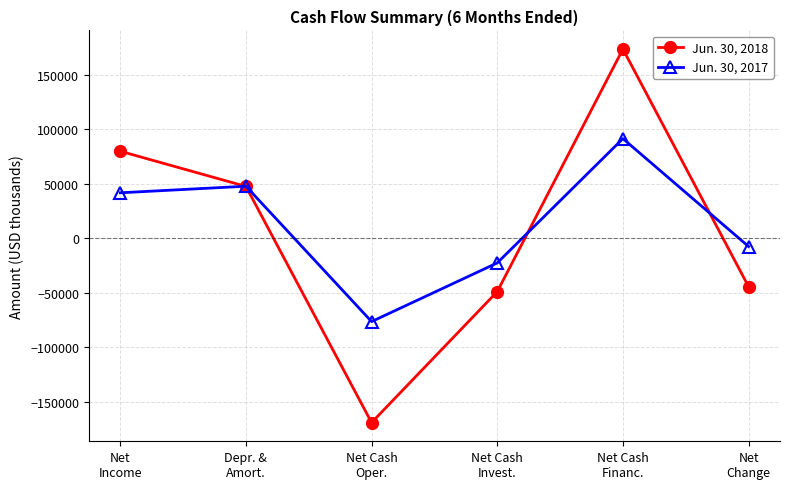

Reading right to left, list all the values displayed in this chart.

Jun. 30, 2018: Net
Change=-44337	Net Cash
Financ.=173505	Net Cash
Invest.=-48873	Net Cash
Oper.=-168969	Depr. &
Amort.=47587	Net
Income=79842
Jun. 30, 2017: Net
Change=-7518	Net Cash
Financ.=91392	Net Cash
Invest.=-22564	Net Cash
Oper.=-76346	Depr. &
Amort.=47765	Net
Income=41732